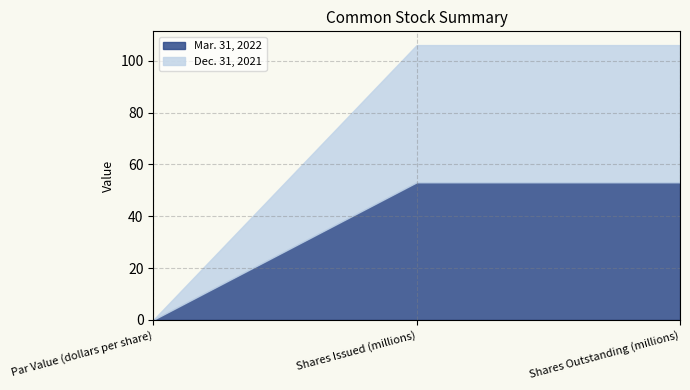

What is the label of the 3rd point from the left?

Shares Outstanding (millions)